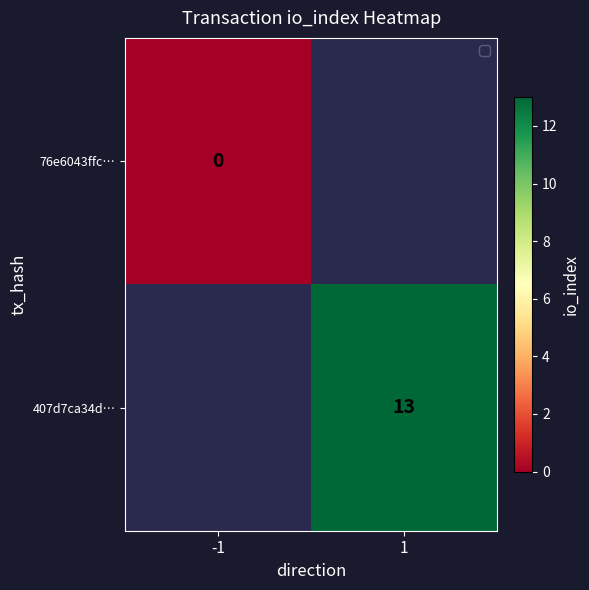

The value of 407d7ca34d… at 1 is 21. True or false?

False